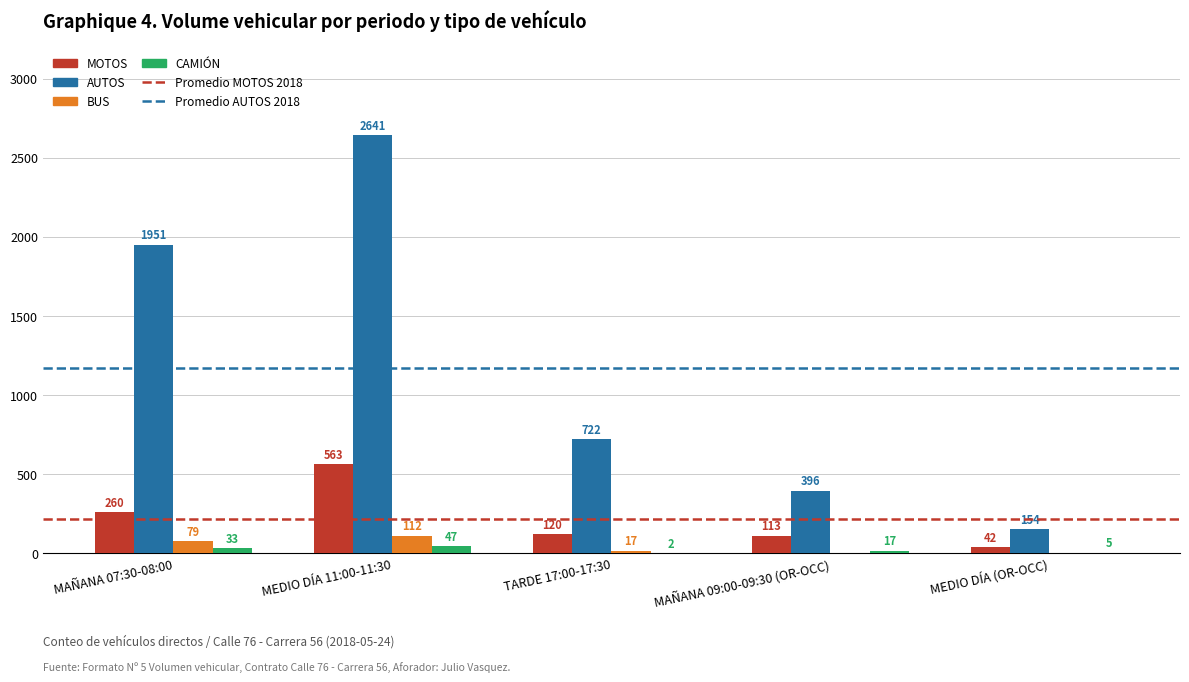

What is the maximum value shown in the chart?

2641